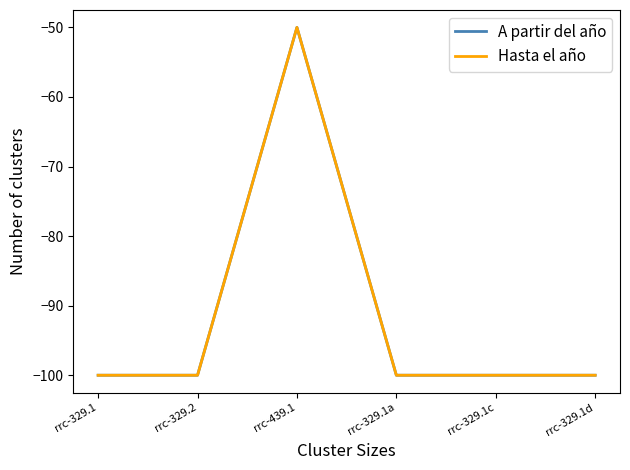

Reading right to left, transcribe all the data shown in this chart.

A partir del año: -100	-100	-100	-50	-100	-100
Hasta el año: -100	-100	-100	-50	-100	-100